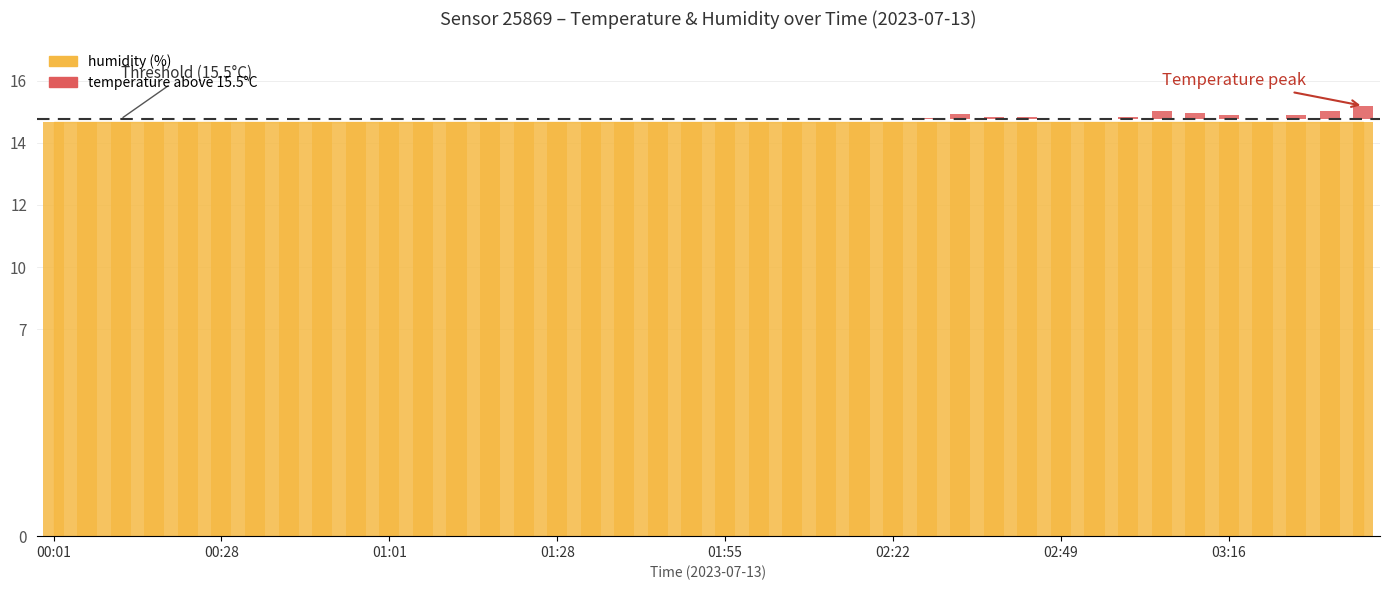

True or false: the data shows -1.8 at 00:28.

False